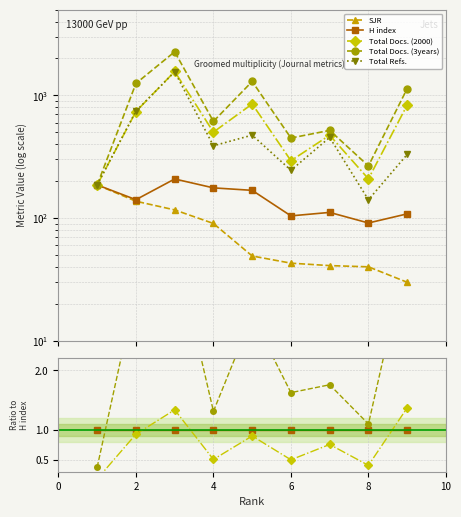

What is the label of the 8th point from the right?

2